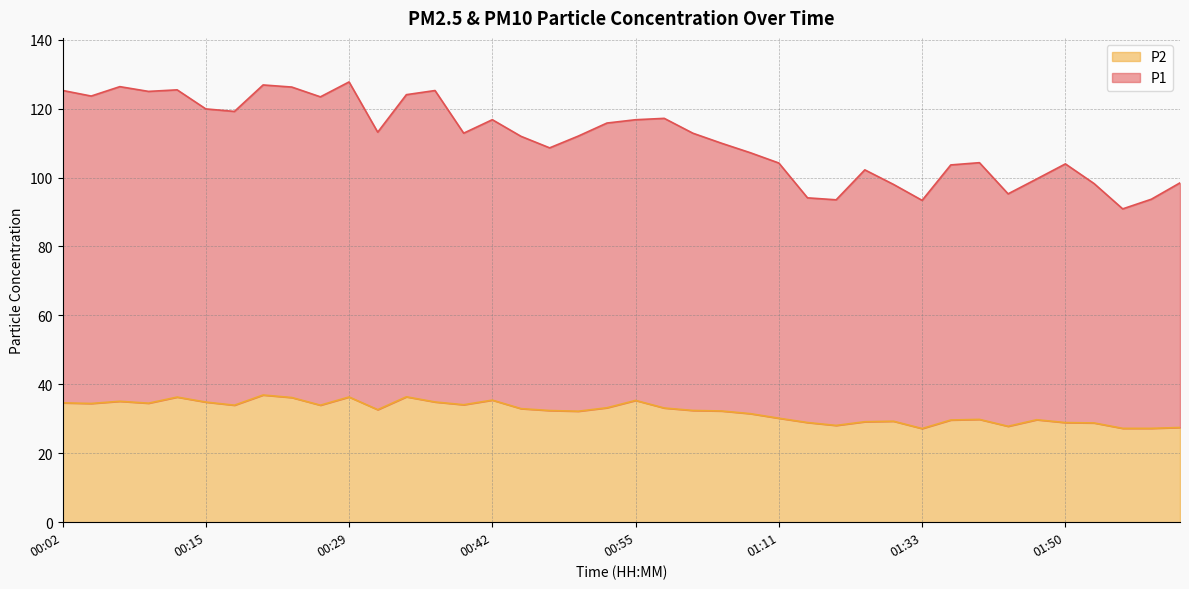

Rank the series at 00:42 from lowest to highest value.

P2, P1